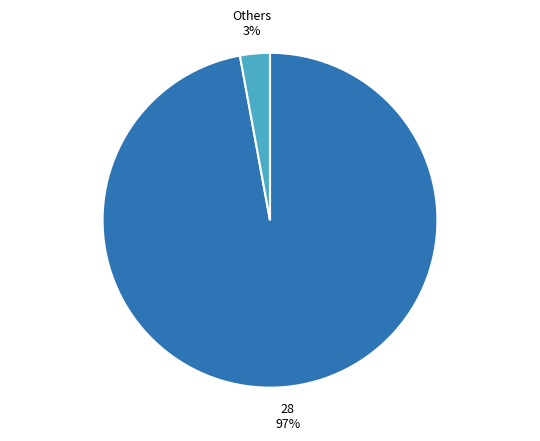

True or false: 28 accounts for 97% of the total.

True